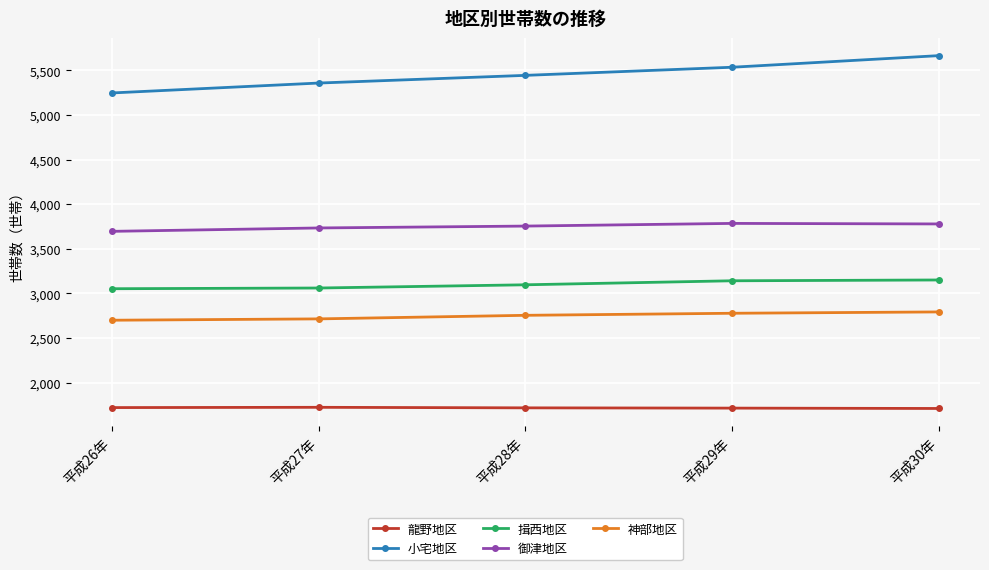

Which category has the highest value across all series?

平成30年